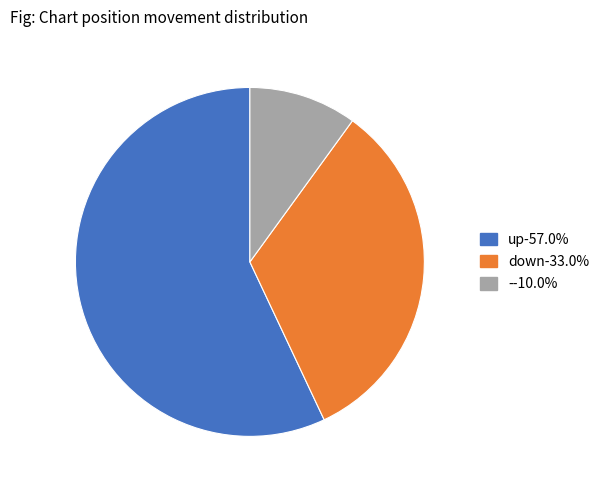

Do up and down together represent more than half of the pie?

Yes